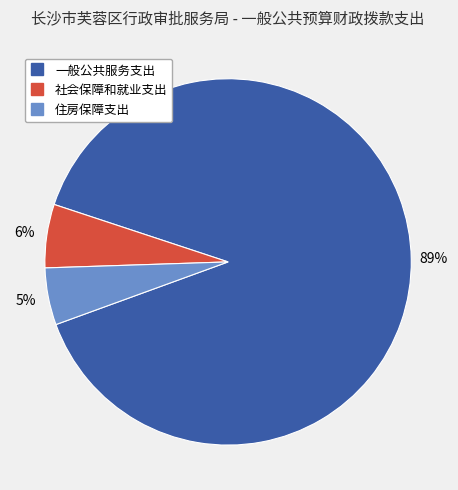

Is there any slice that represents more than half of the pie?

Yes